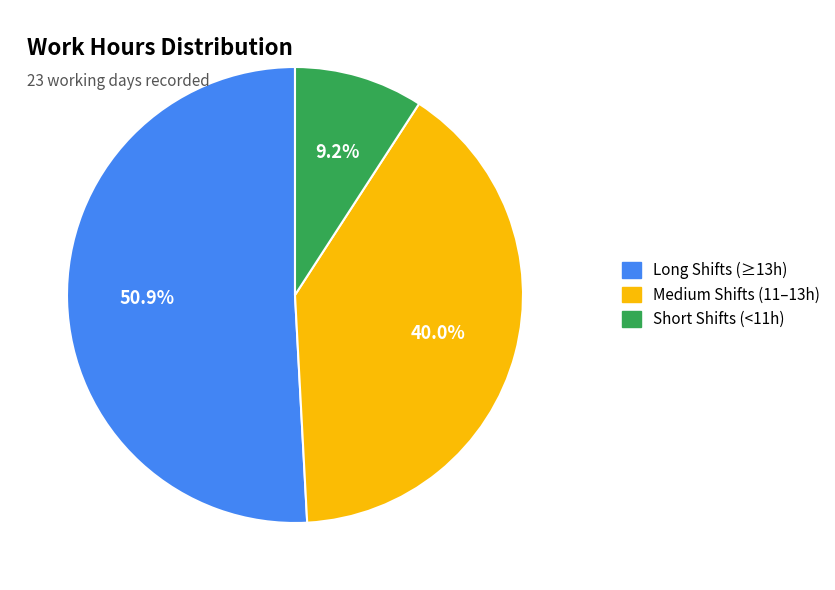

Which has a higher value, Medium Shifts (11–13h) or Long Shifts (≥13h)?

Long Shifts (≥13h)